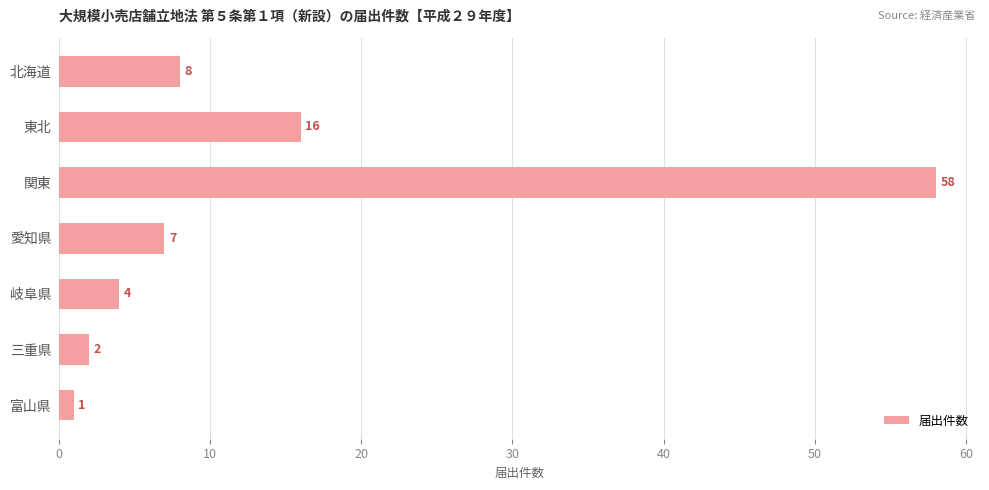

What is the label of the 7th bar from the bottom?

北海道